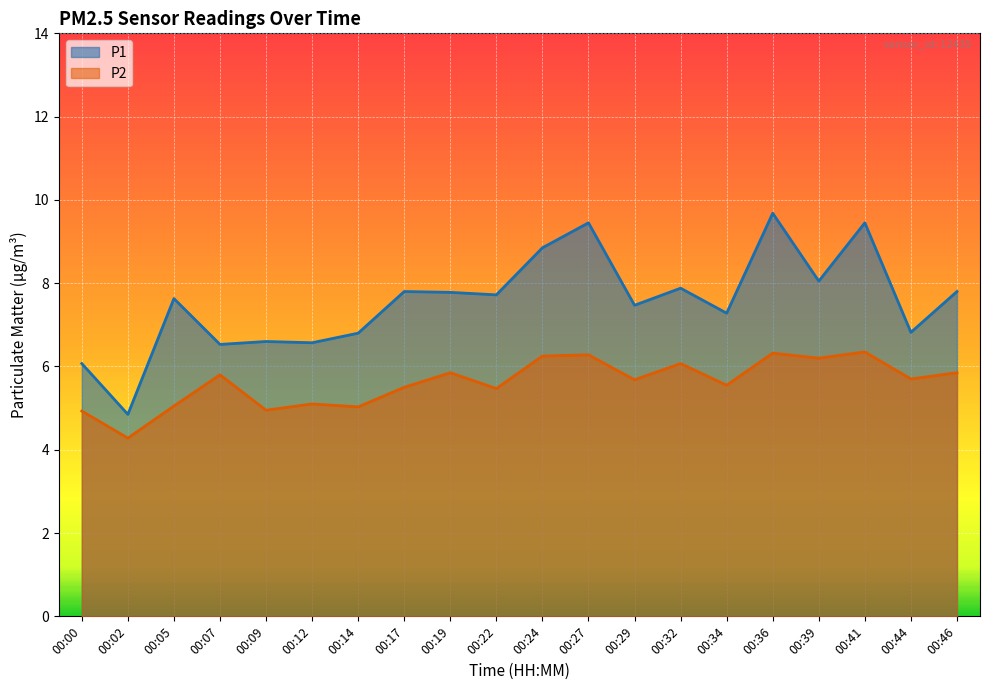

What value does the P2 series have at 00:05?

5.0